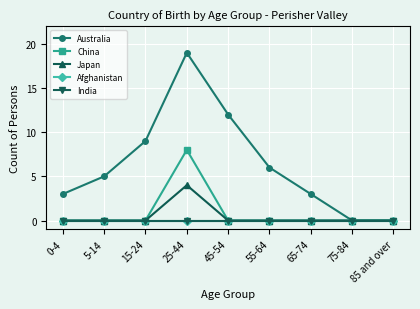

Does the chart have visible grid lines?

Yes